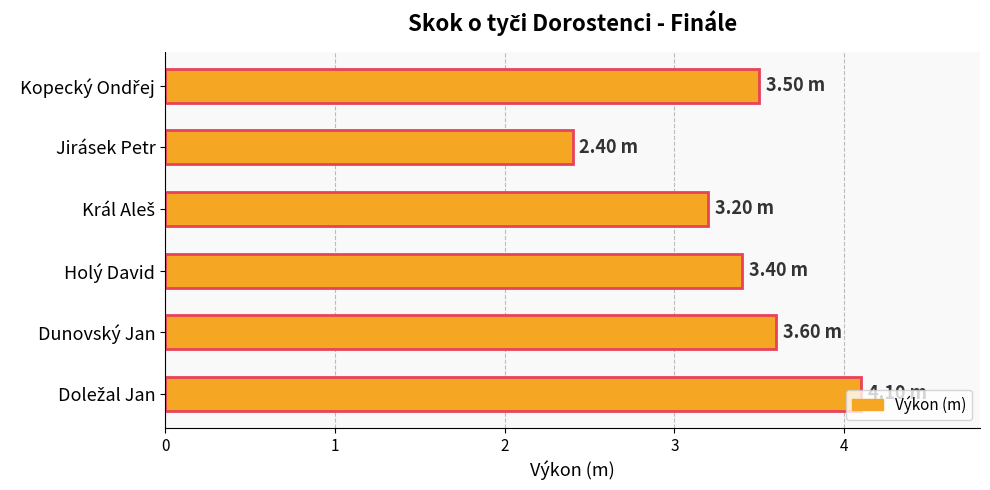

At which category does the chart reach its minimum across all series?

Jirásek Petr